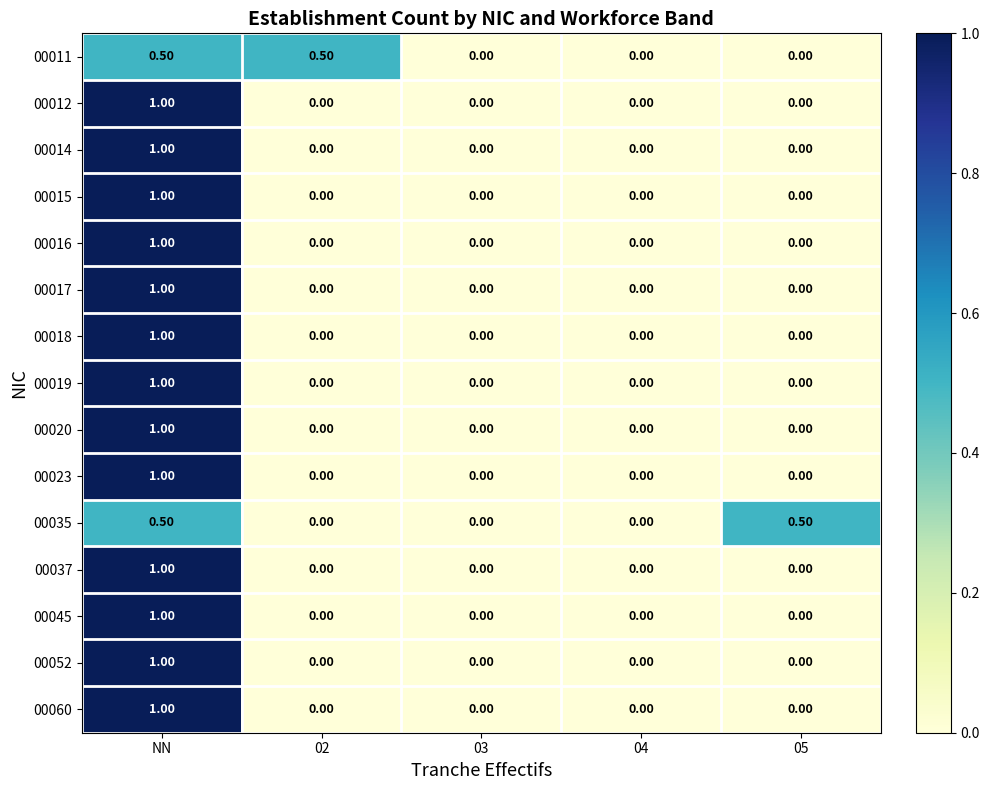

What is the sum of the 00052 values at 05 and NN?

1.0